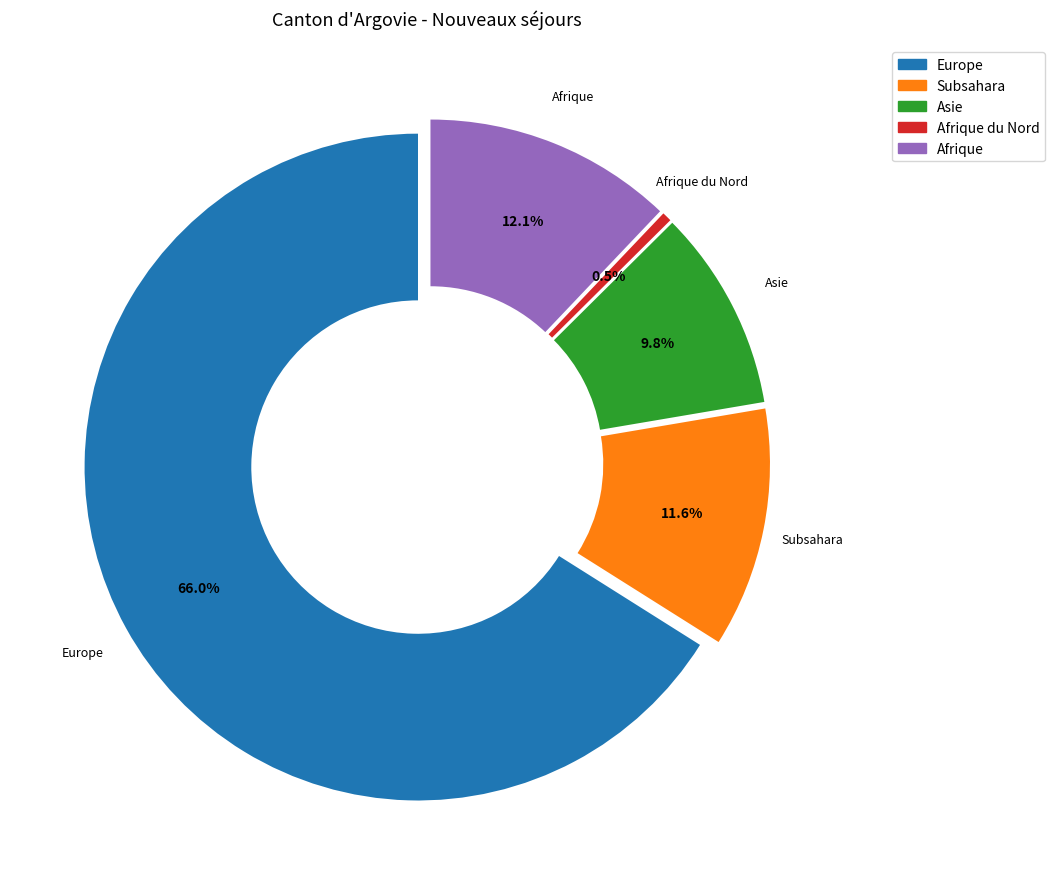

Which category accounts for the majority?

Europe